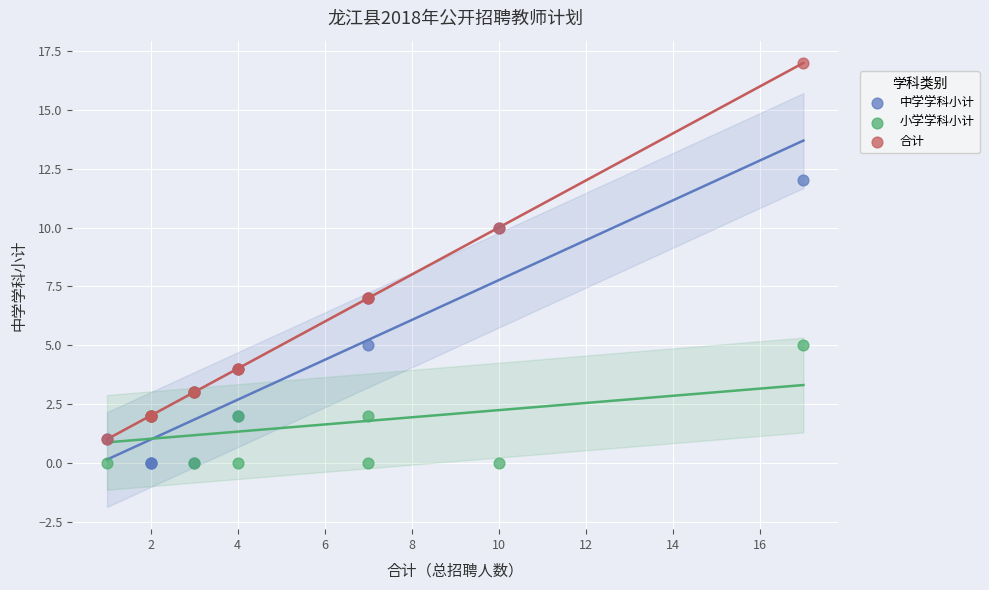

Which series has the largest Y range (max minus min)?

合计